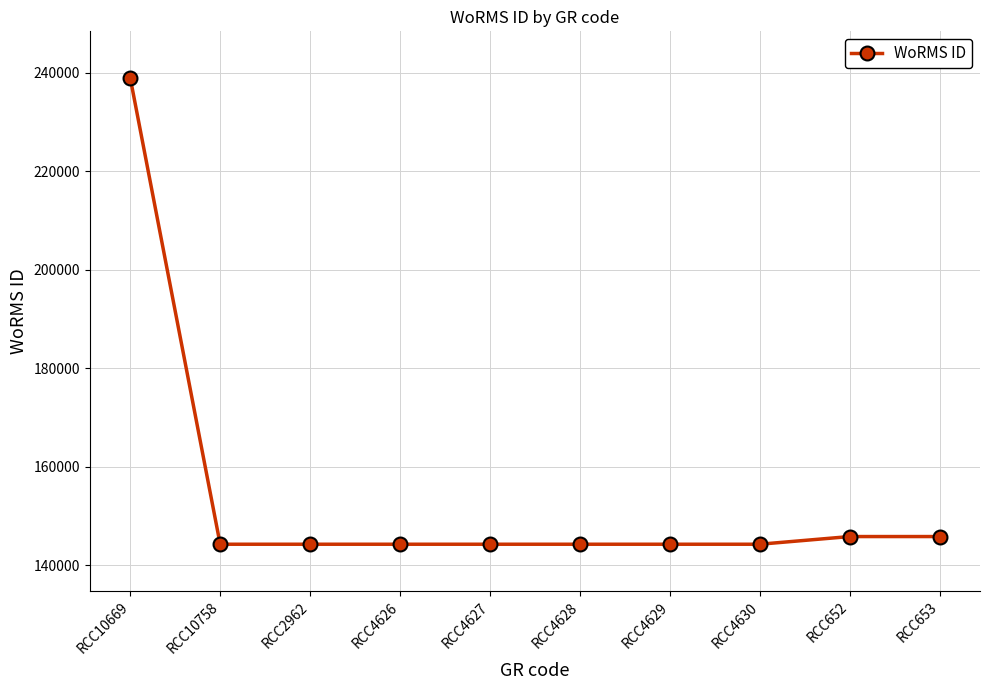

What is the minimum value shown in the chart?

144227